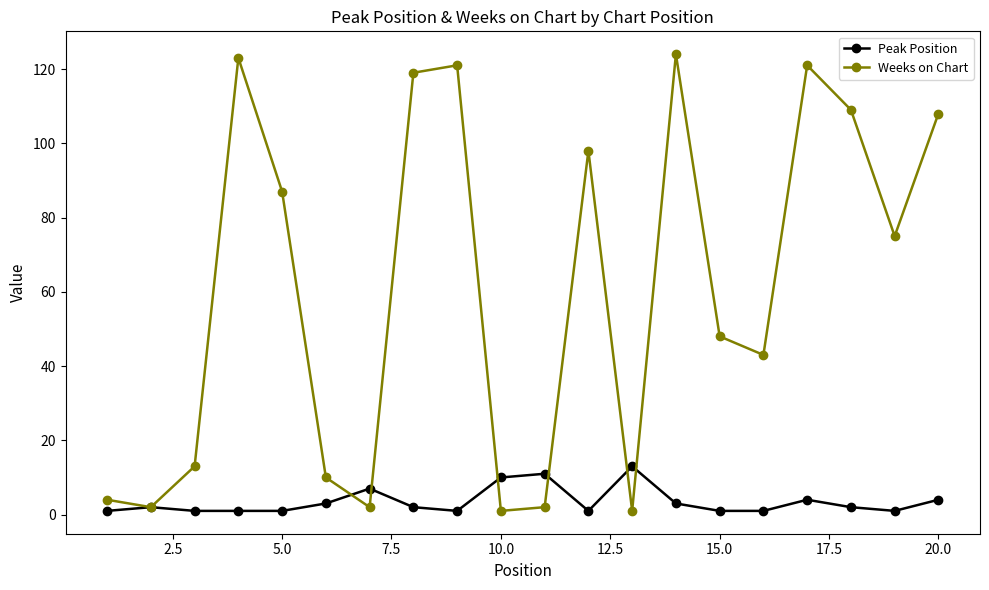

List the series in order of their peak value, lowest first.

Peak Position, Weeks on Chart